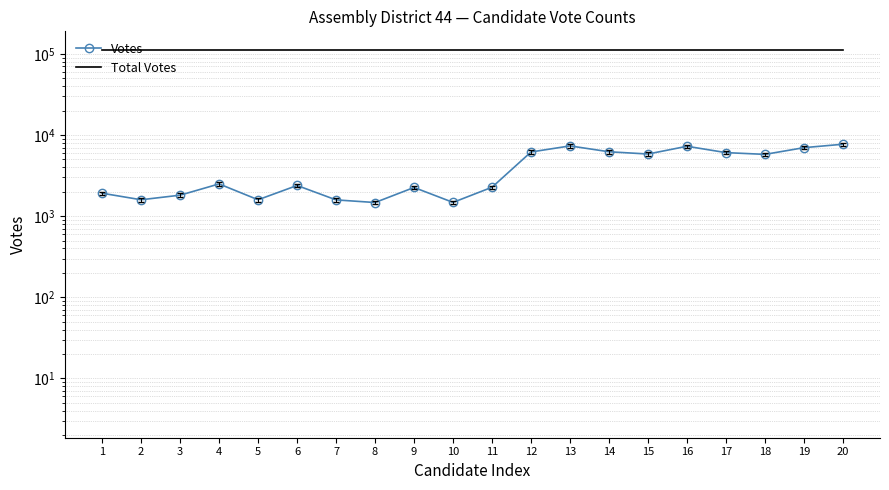

Is it true that Total Votes equals 44747 at 12?

False